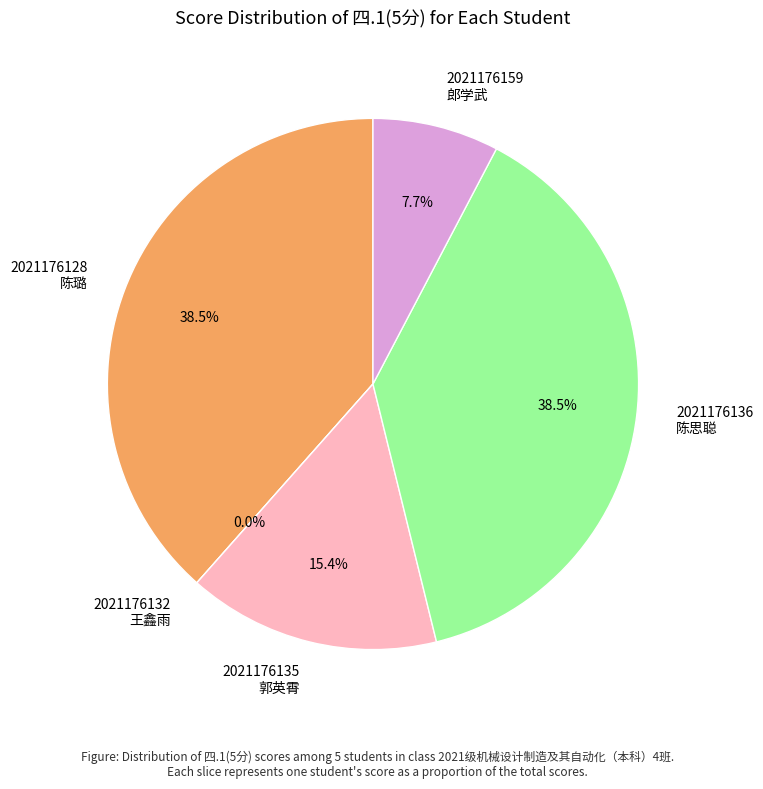

The 2021176135
郭英霄 slice represents 15% of the pie. True or false?

True